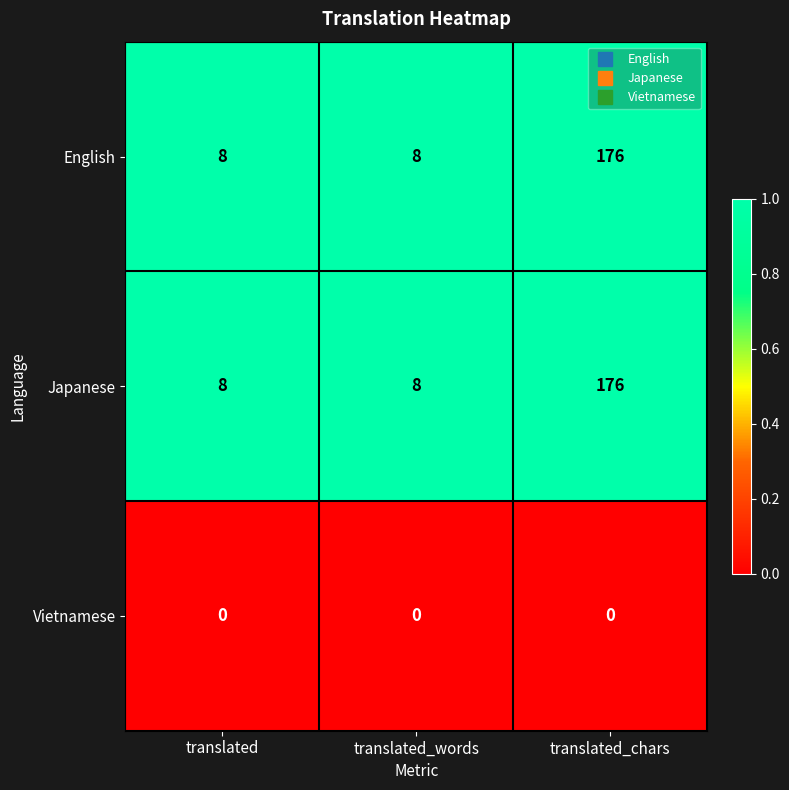

Count the number of data series in this chart.

3